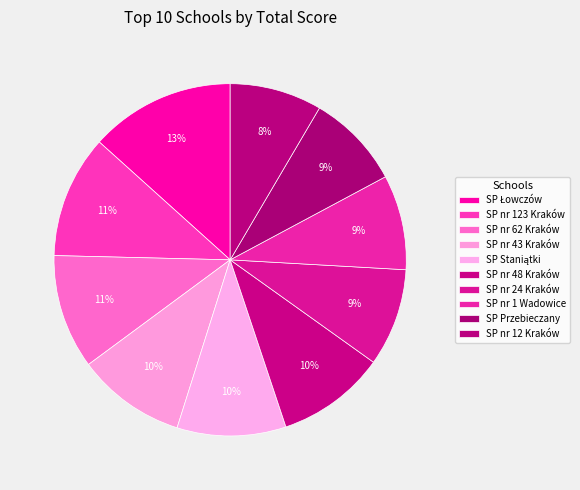

To the nearest percent, what is the combined percentage of SP Przebieczany and SP nr 48 Kraków?

19%